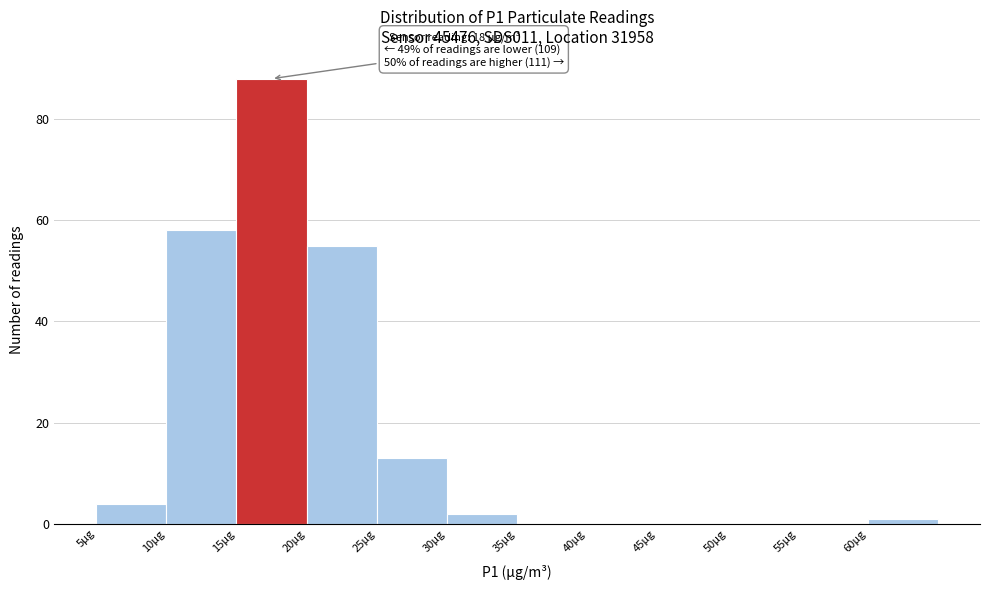

Over which range of the x-axis is the bar tallest?

15 to 20